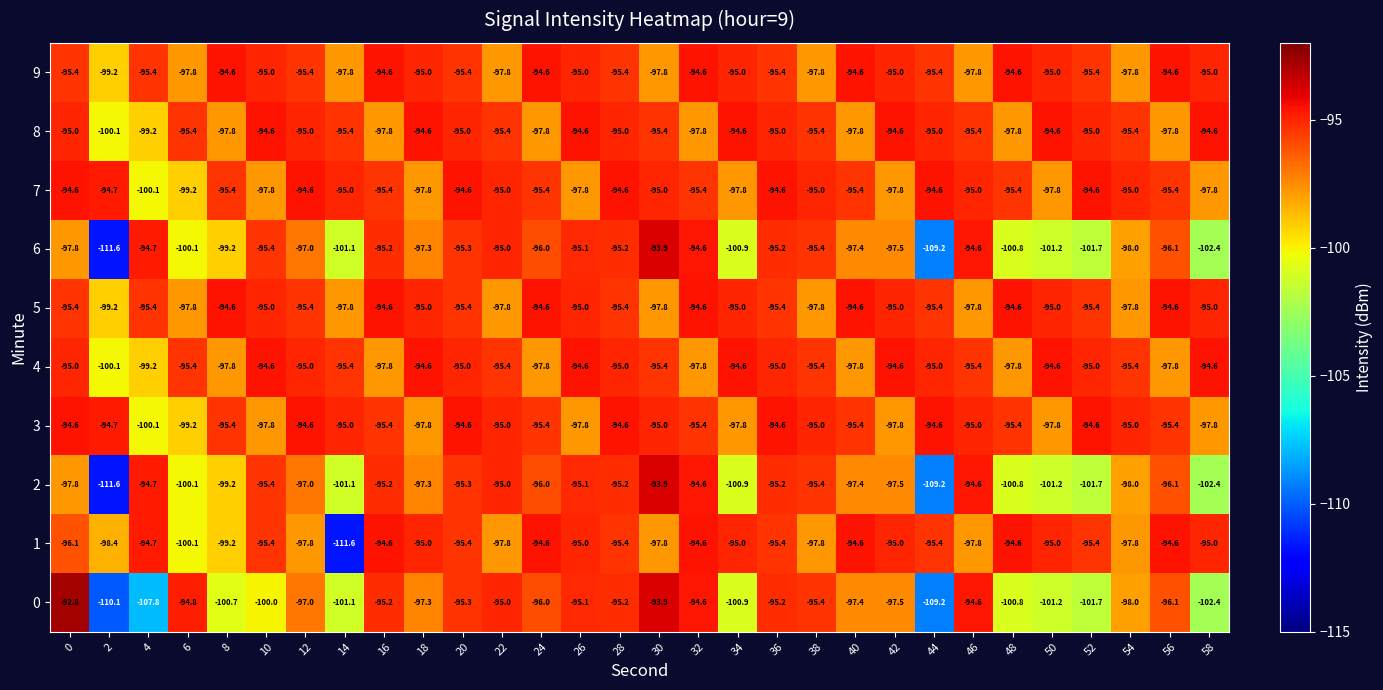

What is the average value of the 1 series?

-96.6